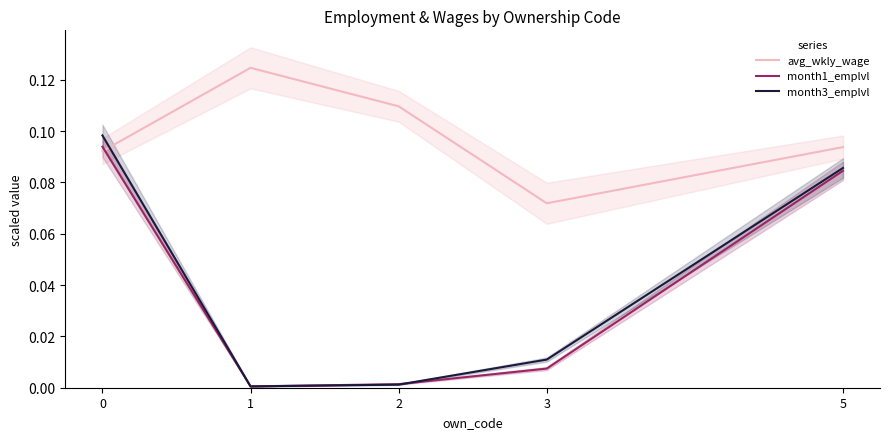

At which category does the chart reach its peak across all series?

1